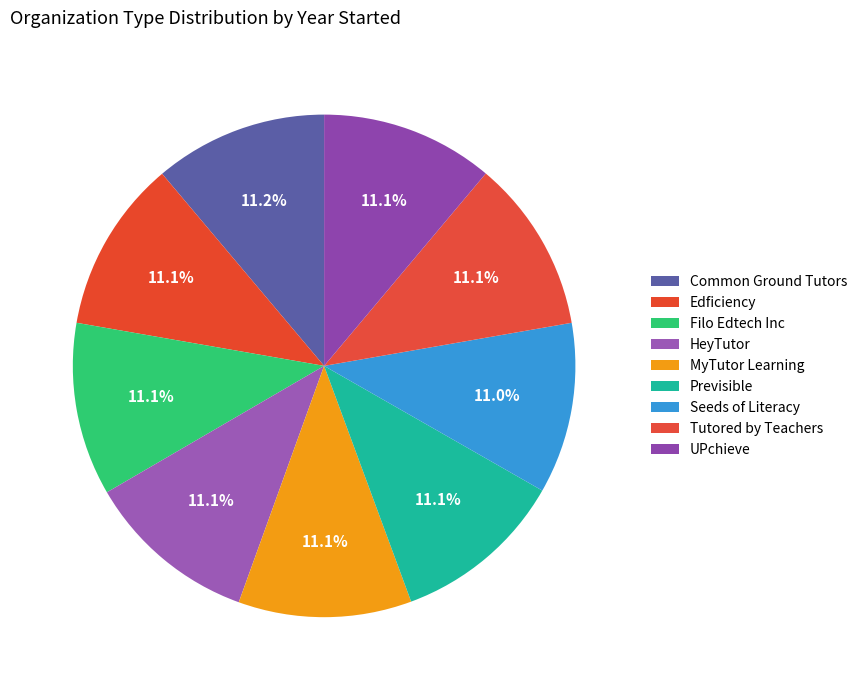

How many segments does this pie chart have?

9